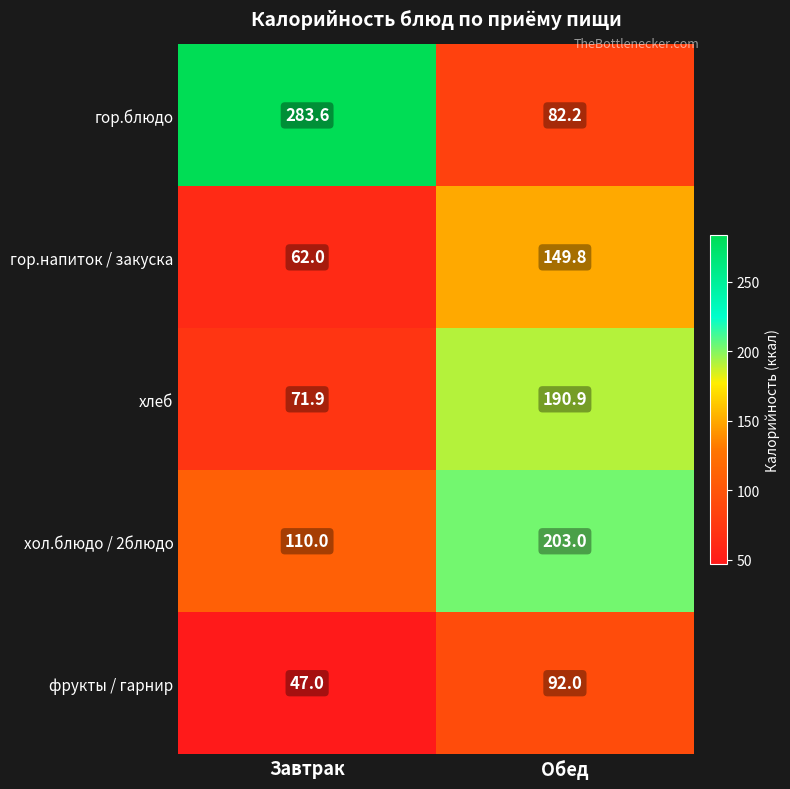

Reading right to left, what are all the values shown in this chart?

гор.блюдо: 82.2	283.6
гор.напиток / закуска: 149.8	62.0
хлеб: 190.9	71.9
хол.блюдо / 2блюдо: 203.0	110.0
фрукты / гарнир: 92.0	47.0